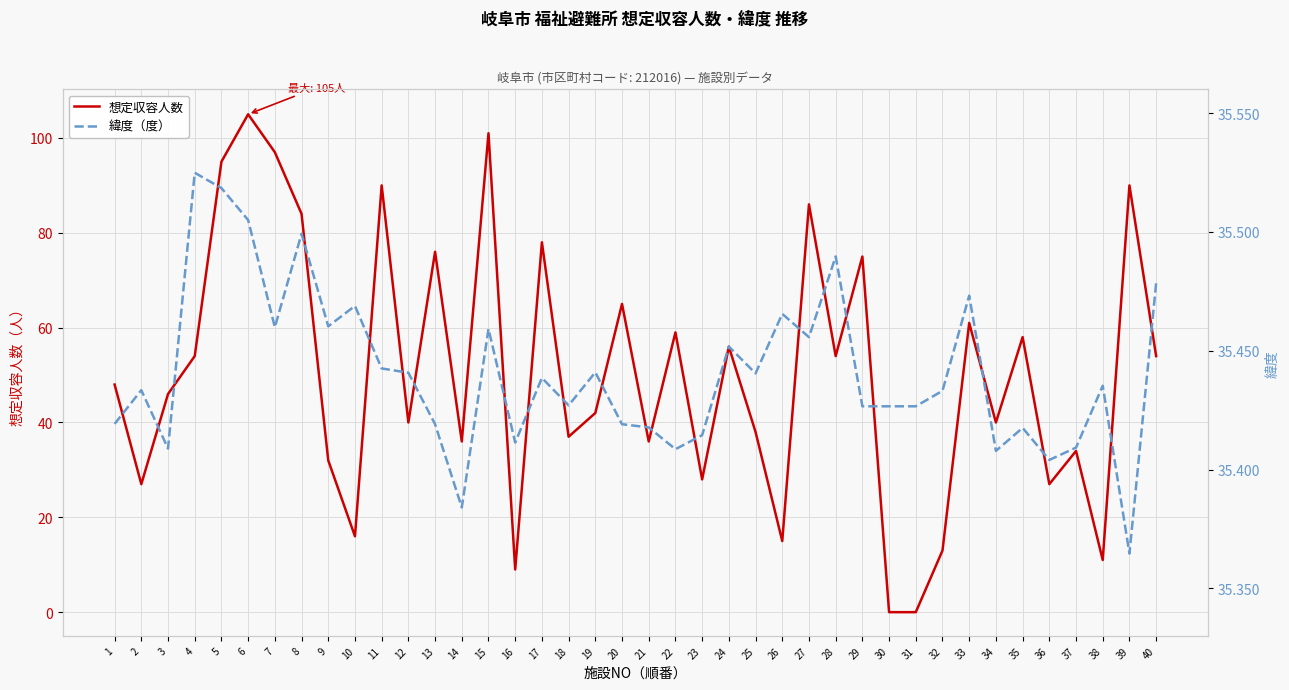

The 想定収容人数 series shows 28.0 at 23. True or false?

True